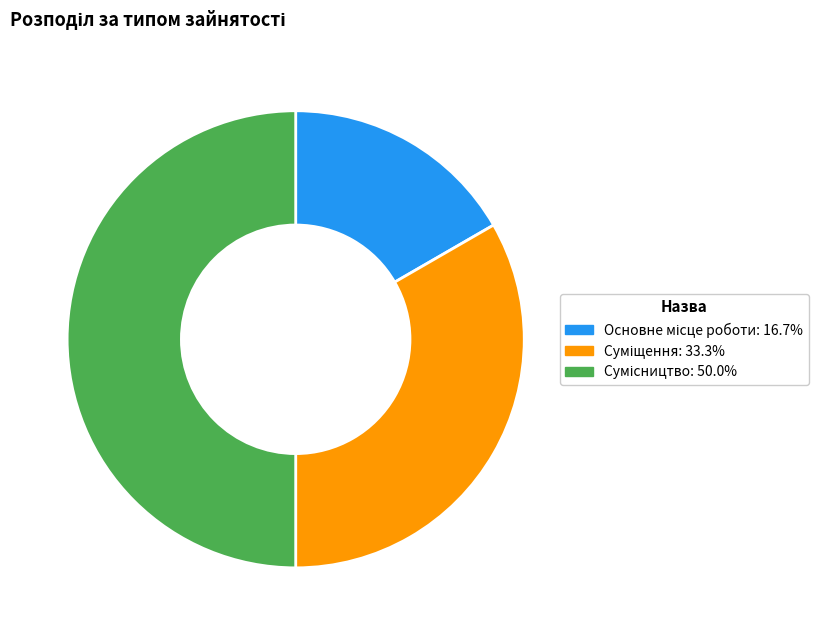

Count the number of slices in the pie.

3